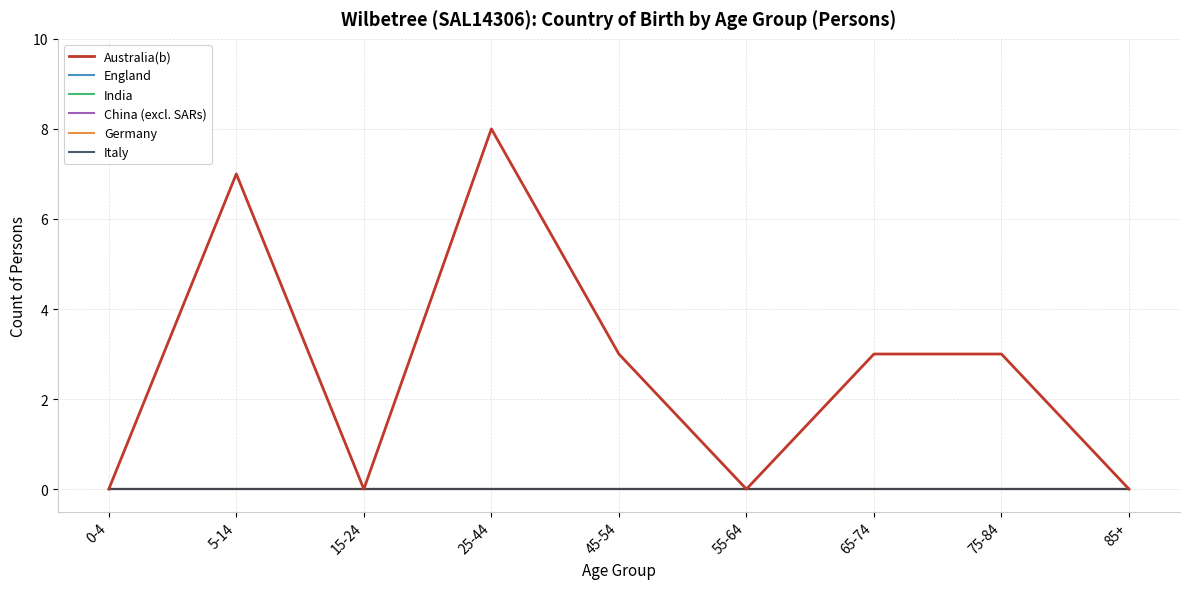

Is this an area chart (filled region under the line)?

No